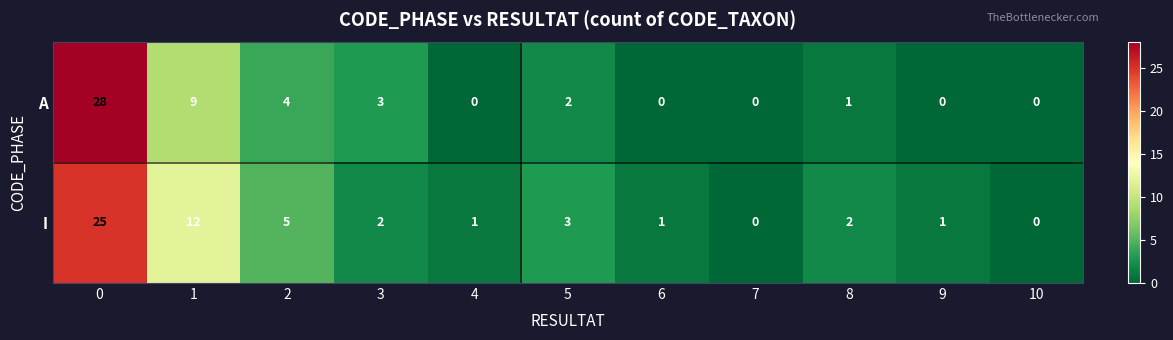

Reading right to left, what are all the values shown in this chart?

A: 10=0	9=0	8=1	7=0	6=0	5=2	4=0	3=3	2=4	1=9	0=28
I: 10=0	9=1	8=2	7=0	6=1	5=3	4=1	3=2	2=5	1=12	0=25